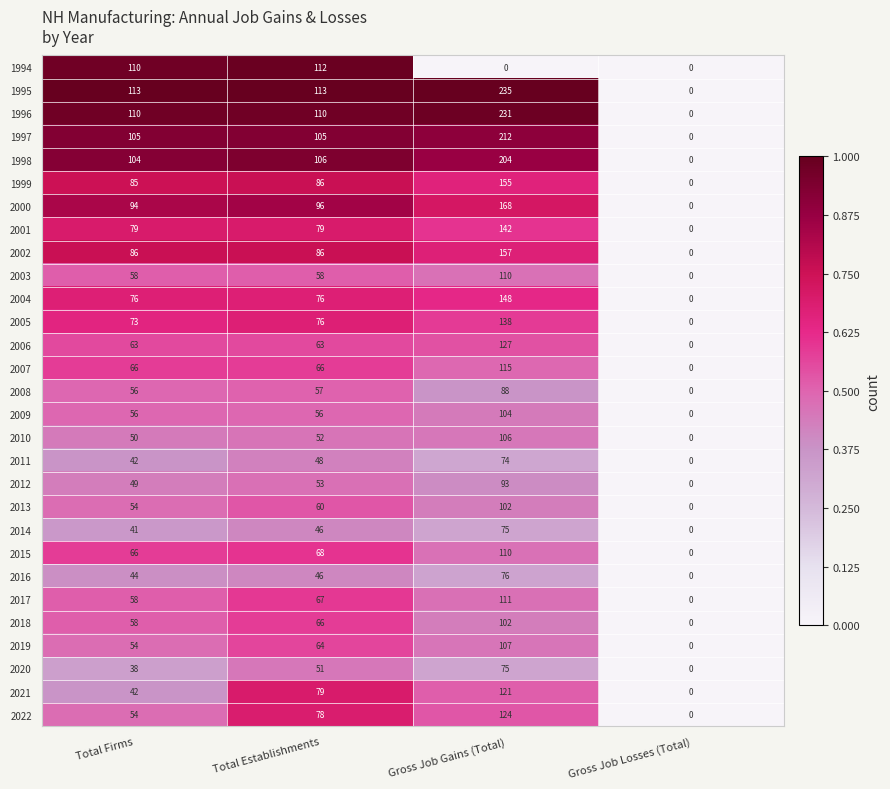

The value of 2012 at Gross Job Gains (Total) is 131. True or false?

False